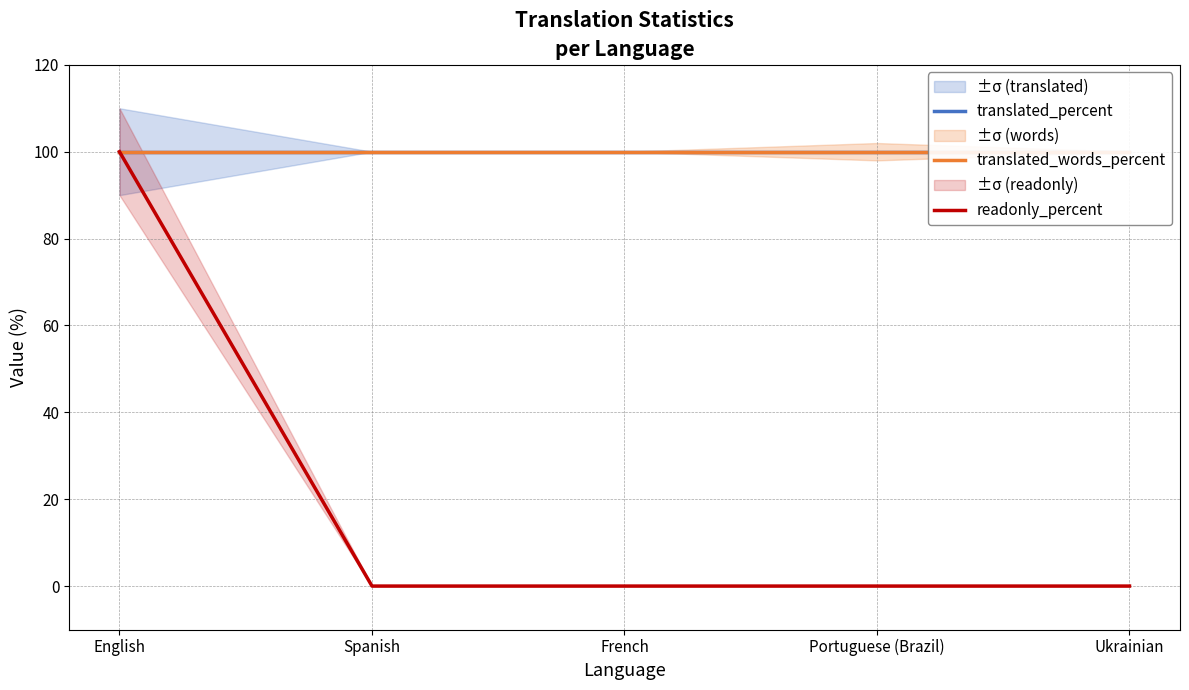

At which category is the sum across all series the highest?

English